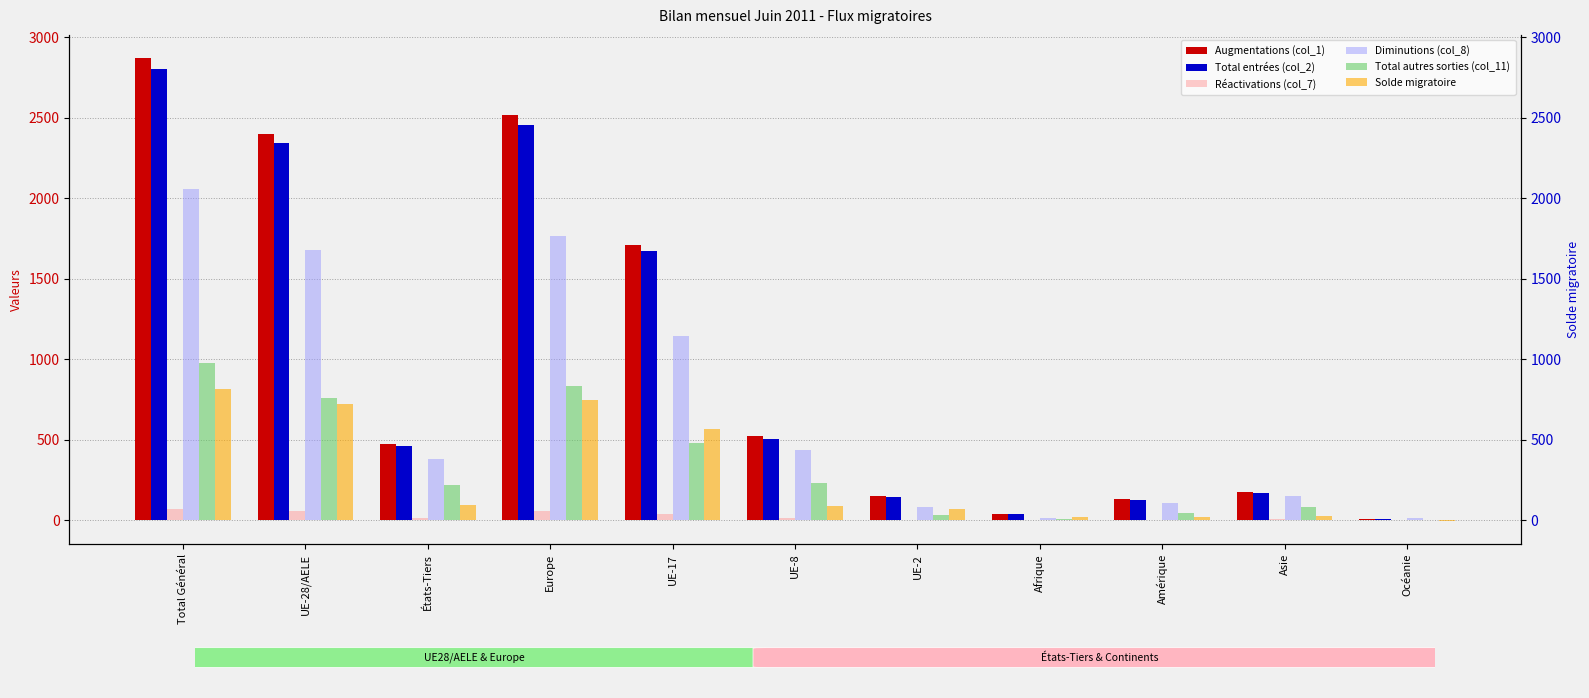

How many data points in Diminutions (col_8) are less than 379?

5